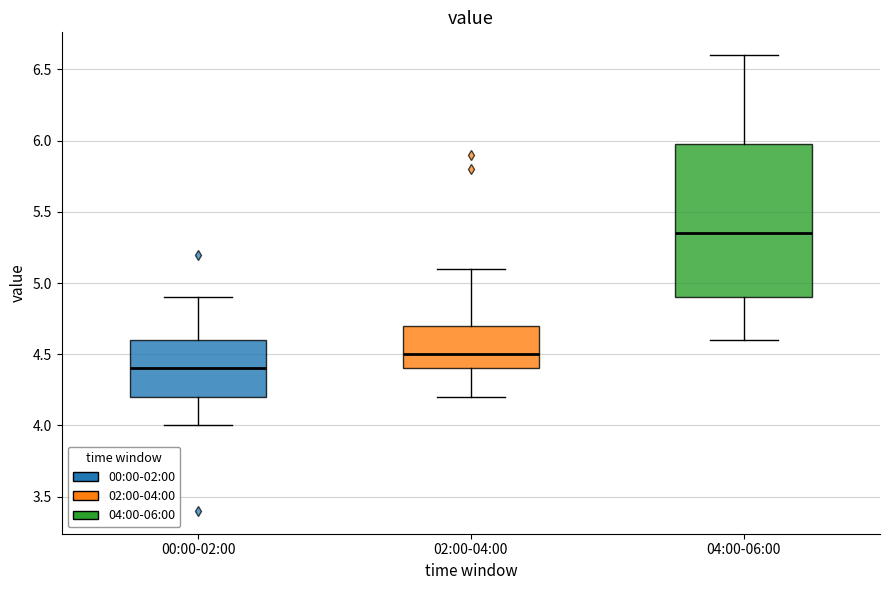

Reading left to right, transcribe this box plot: for each box, give where its median line is, the range the box spans, and where its two whiskers end, as read against the y-axis. The values are not printed on the chart, so give them approximately, as read against the axis.

00:00-02:00: median 4.40, box 4.20 to 4.60, whiskers 4.00 to 4.90
02:00-04:00: median 4.50, box 4.40 to 4.70, whiskers 4.20 to 5.10
04:00-06:00: median 5.35, box 4.90 to 6.00, whiskers 4.60 to 6.60